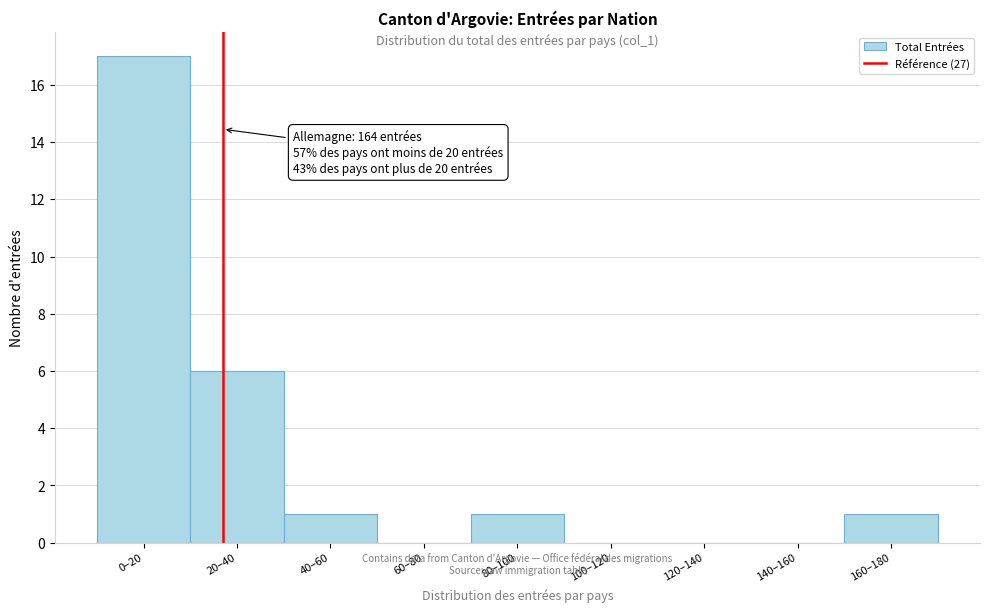

Reading left to right, transcribe all the data shown in this chart.

0–20=17	20–40=6	40–60=1	60–80=0	80–100=1	100–120=0	120–140=0	140–160=0	160–180=1